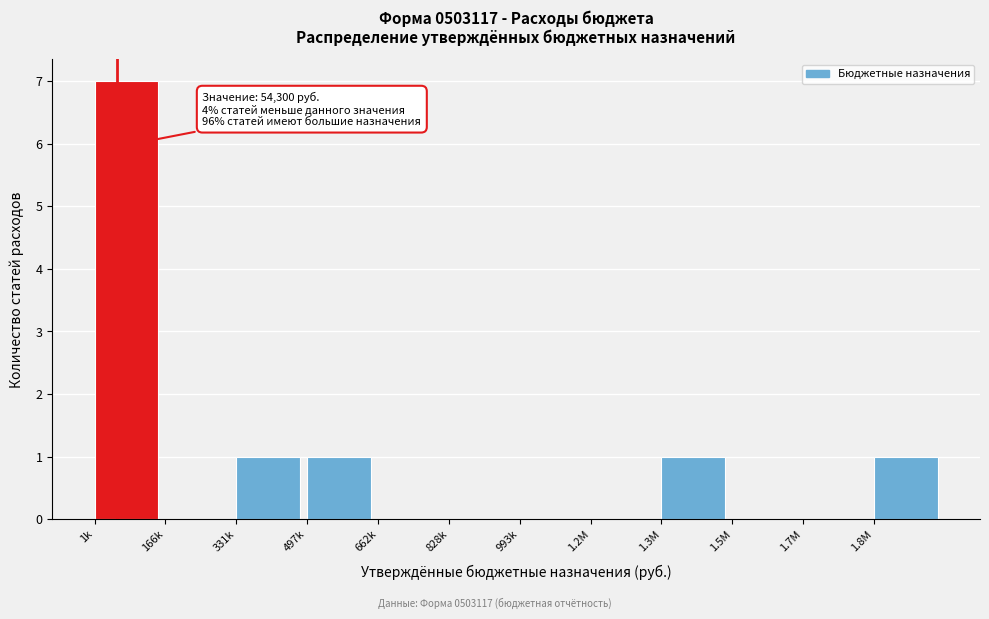

Reading right to left, list all the values displayed in this chart.

1.8M=1	1.7M=0	1.5M=0	1.3M=1	1.2M=0	993k=0	828k=0	662k=0	497k=1	331k=1	166k=0	1k=7